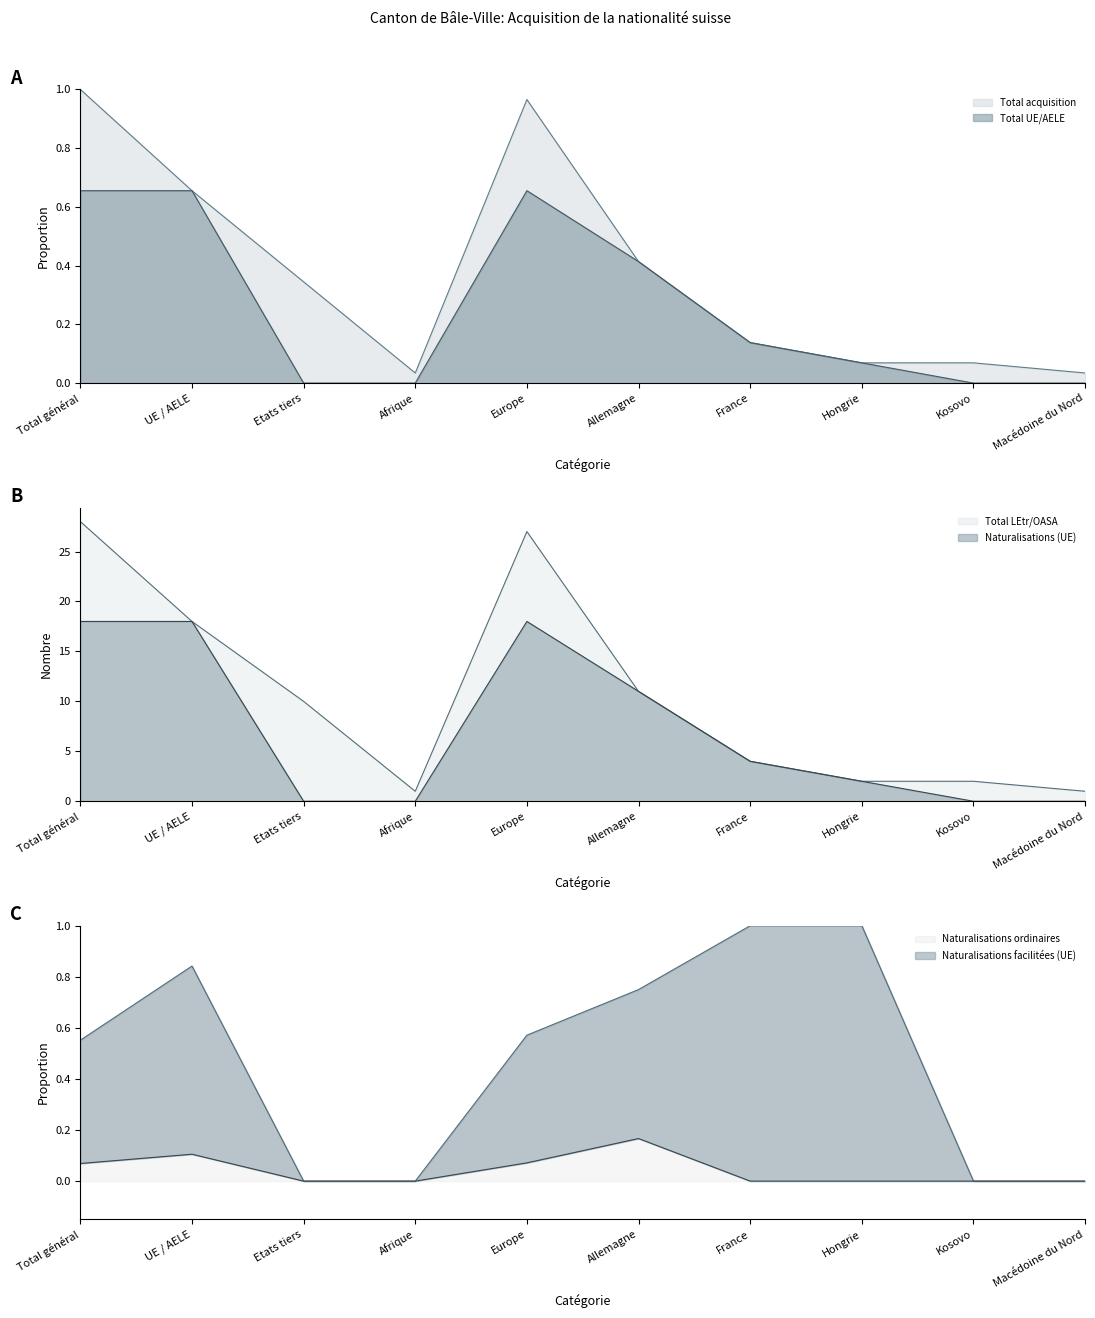

True or false: Total UE/AELE has a value of 0.0 at Macédoine du Nord.

True